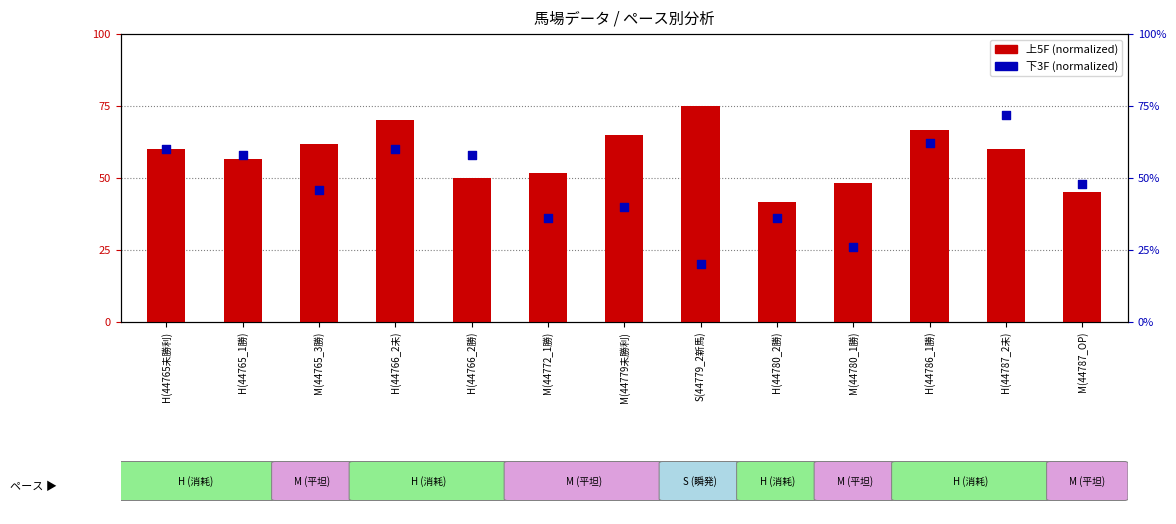

What are all the series names shown in the legend?

上5F (normalized), 下3F (normalized)